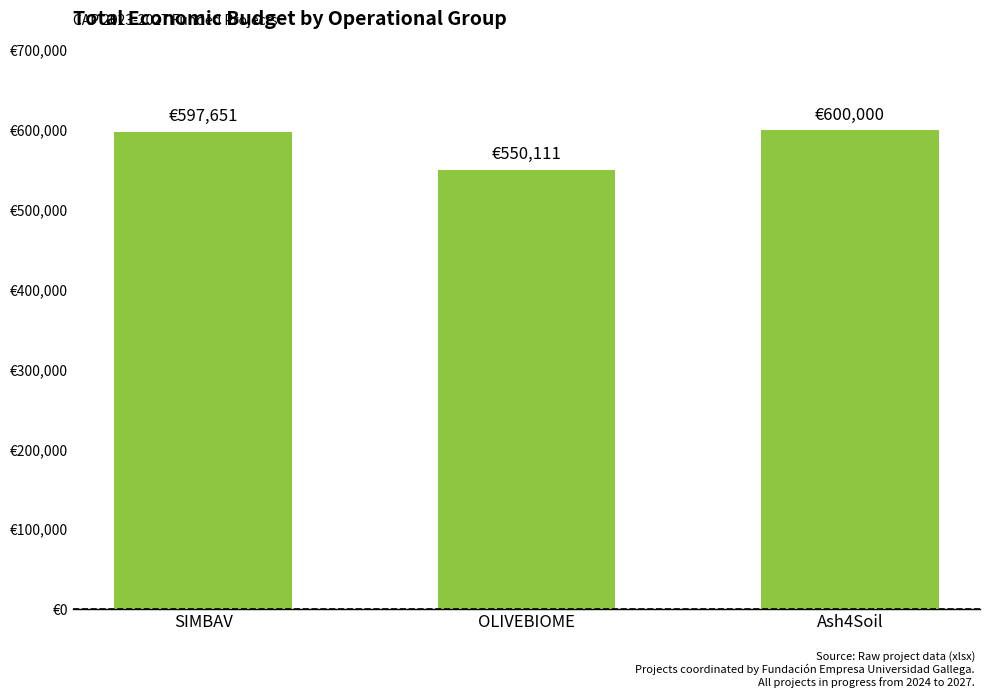

Where is the data nearest to the value 575055?

SIMBAV